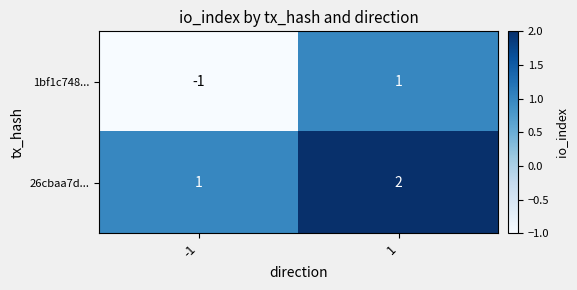

Which series changed the most between -1 and 1?

1bf1c748...